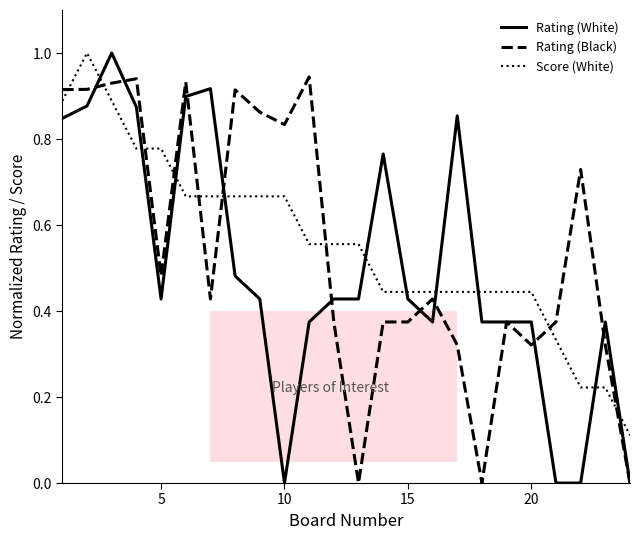

What is the highest value of the Score (White) series?

1.0